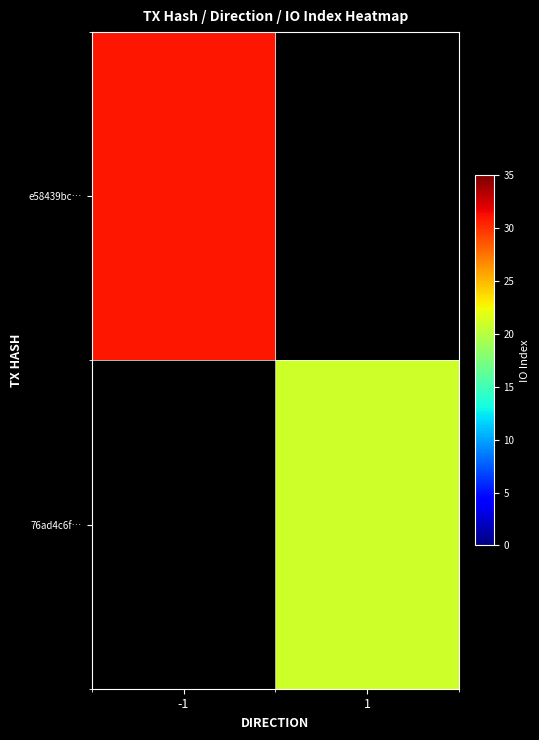

Rank the series at -1 from highest to lowest value.

e58439bc…, 76ad4c6f…